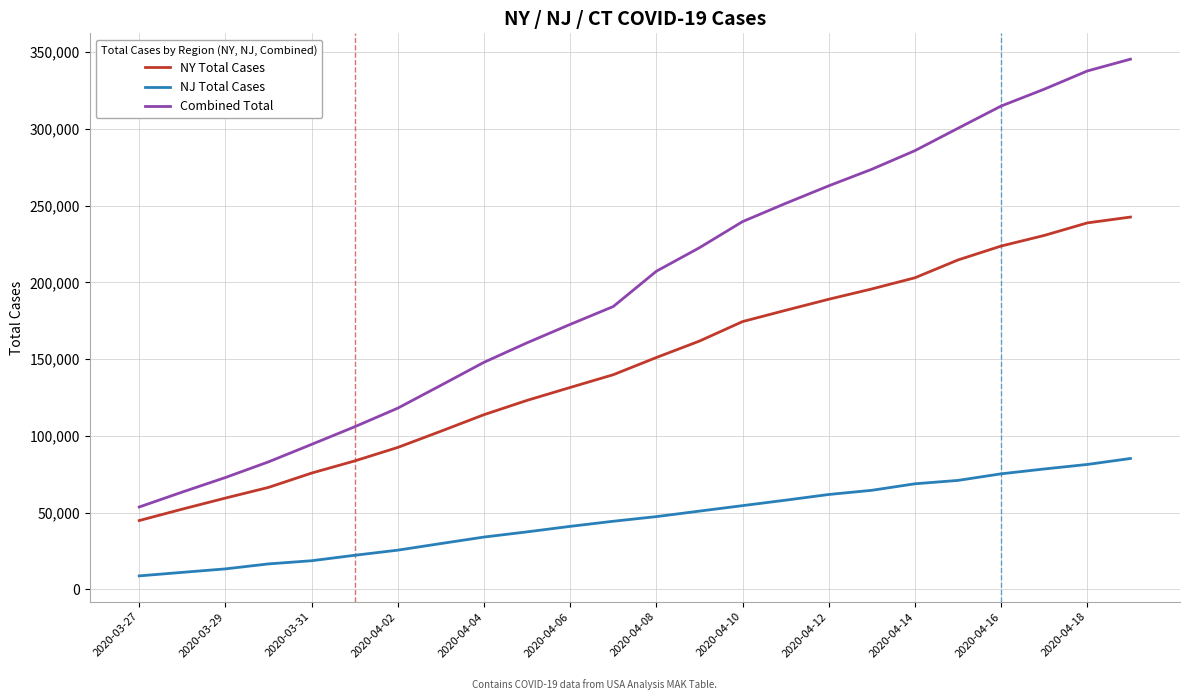

Which series has the largest range (max minus min)?

Combined Total